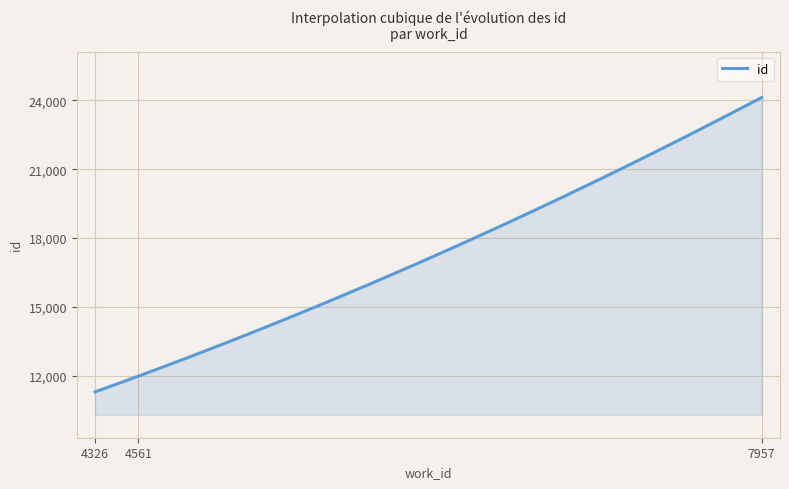

What is the difference between the maximum and minimum values?

12830.0